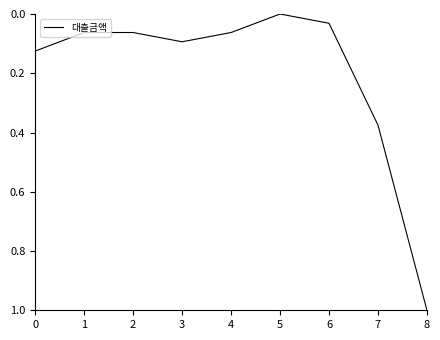

At which category does the chart reach its minimum across all series?

5